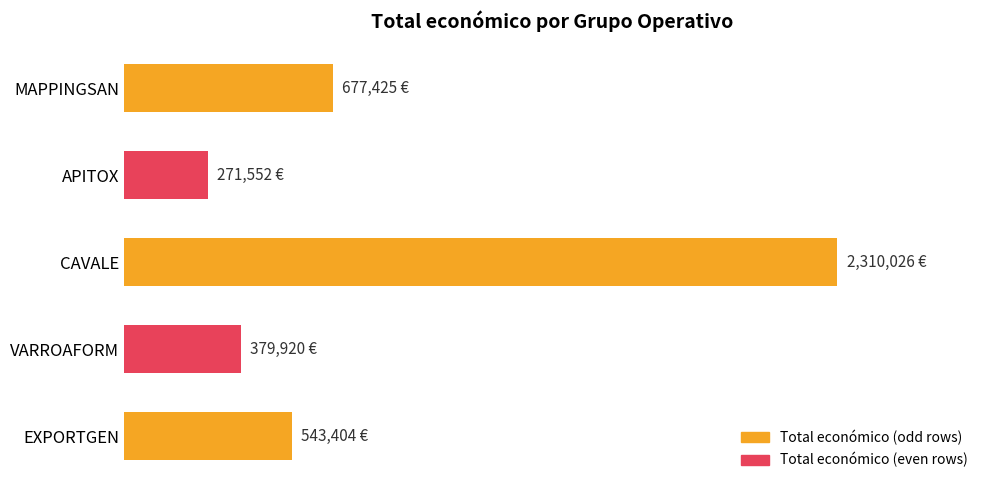

Does the chart contain any negative values?

No